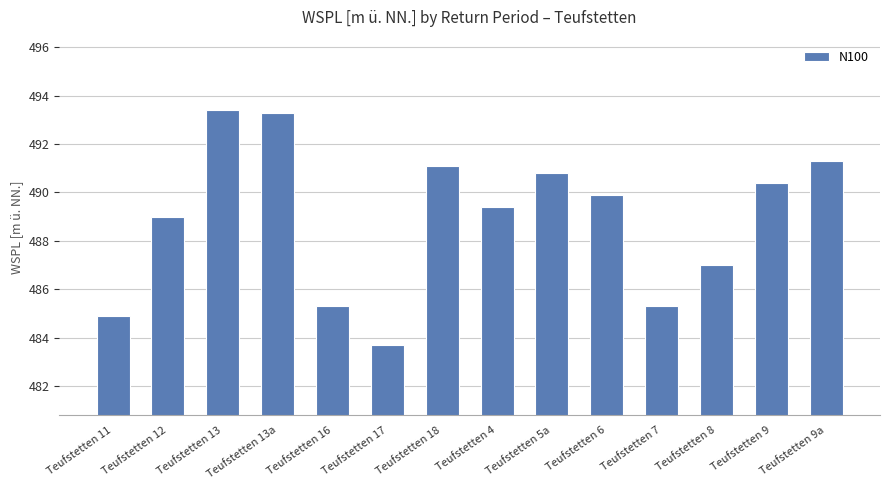

Does the chart contain stacked bars?

No